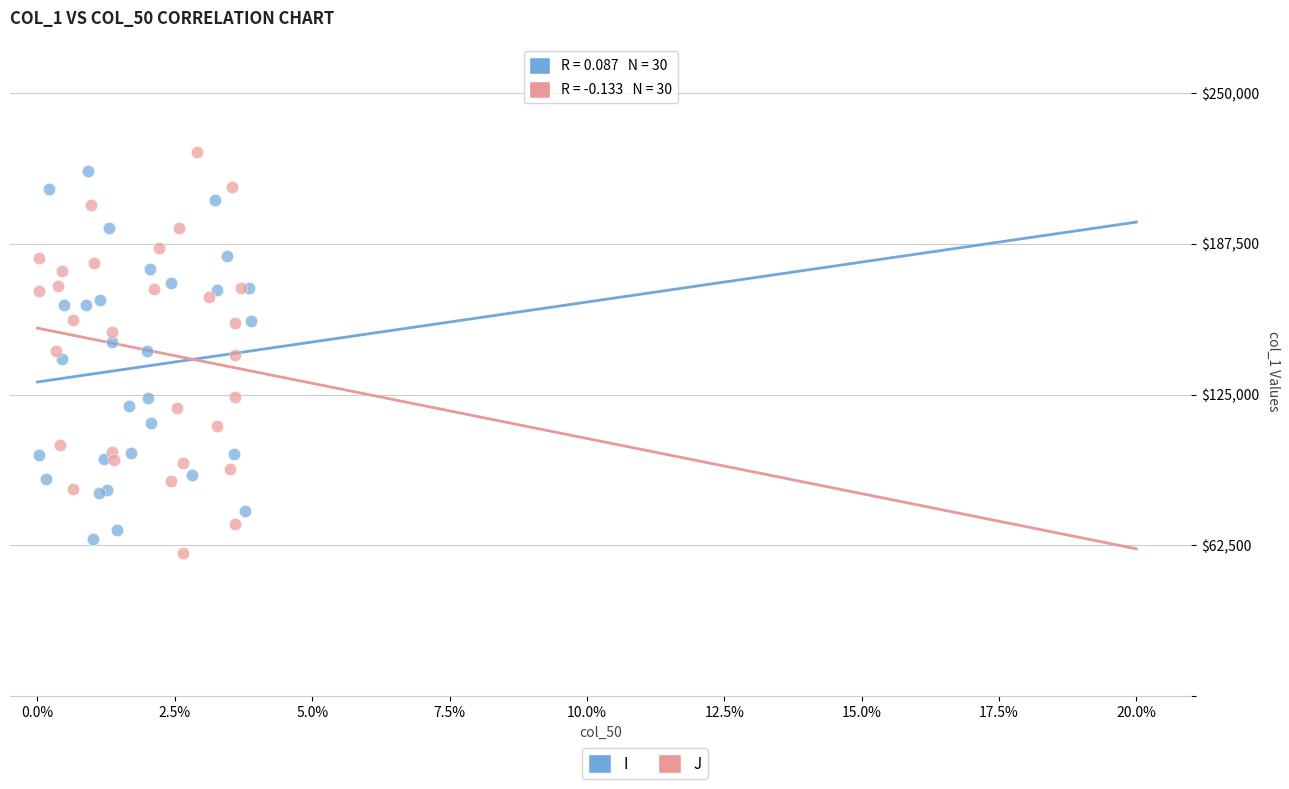

Which series reaches the maximum Y coordinate?

J